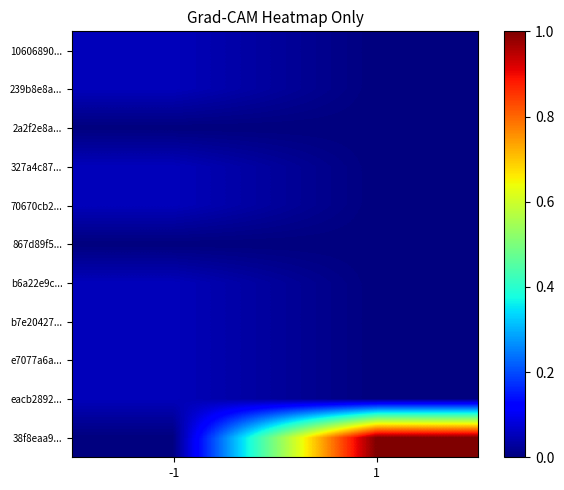

At how many categories does at least one series exceed 0?

2